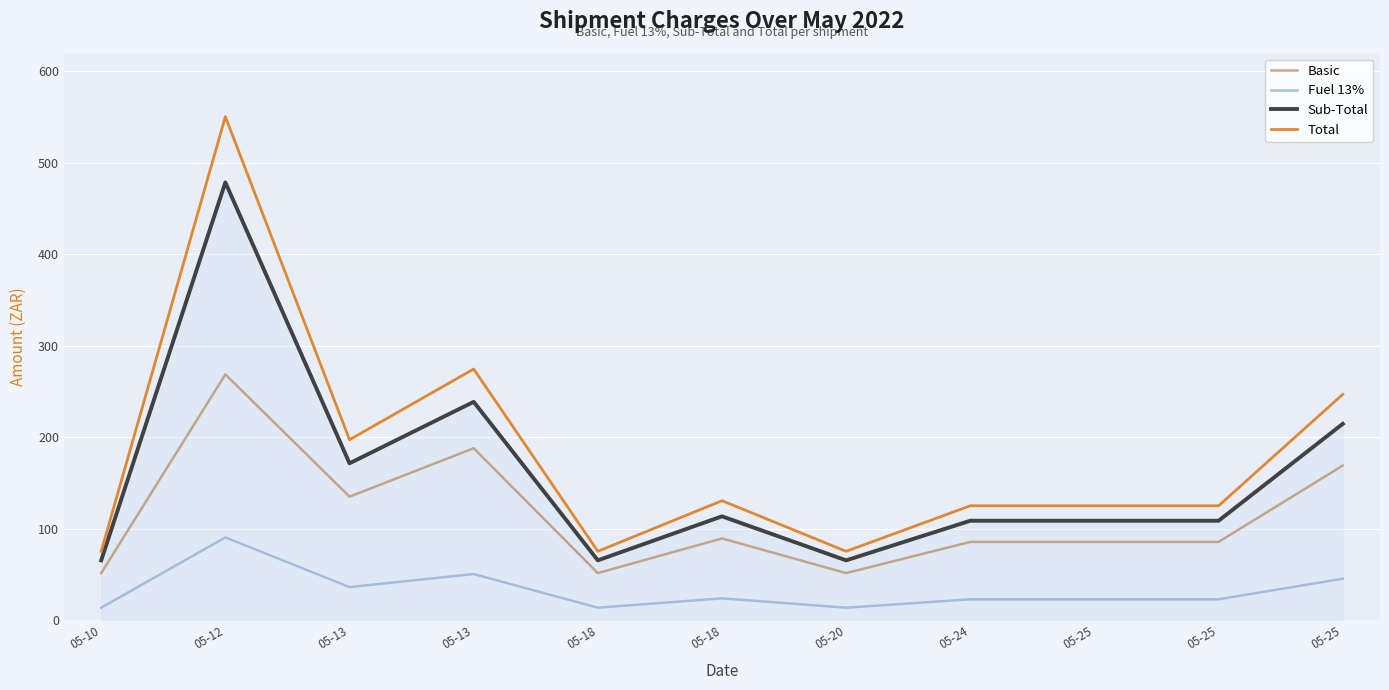

Which series has the widest spread of values?

Total